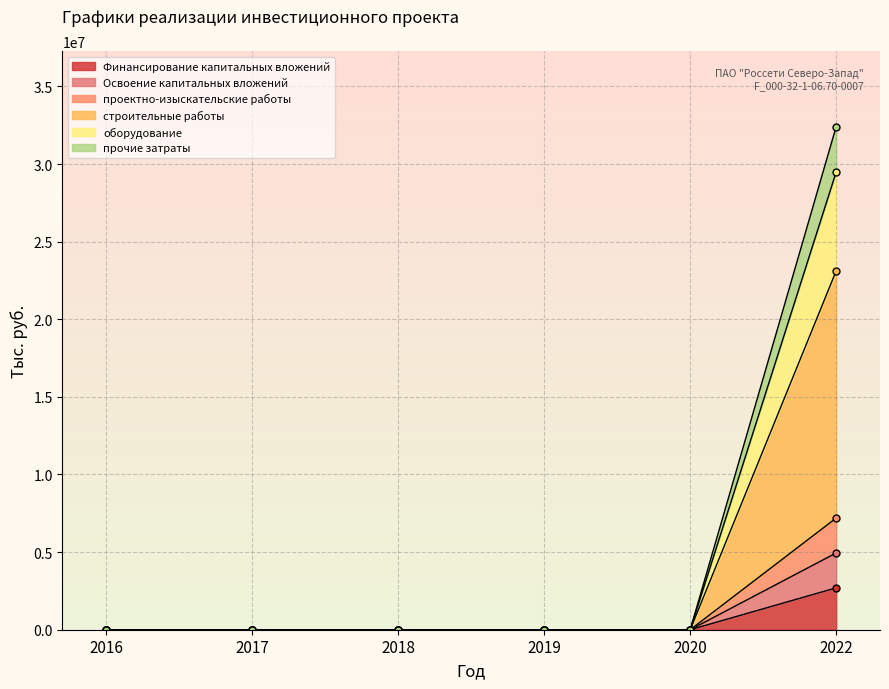

What is the highest value of the прочие затраты series?

32414667